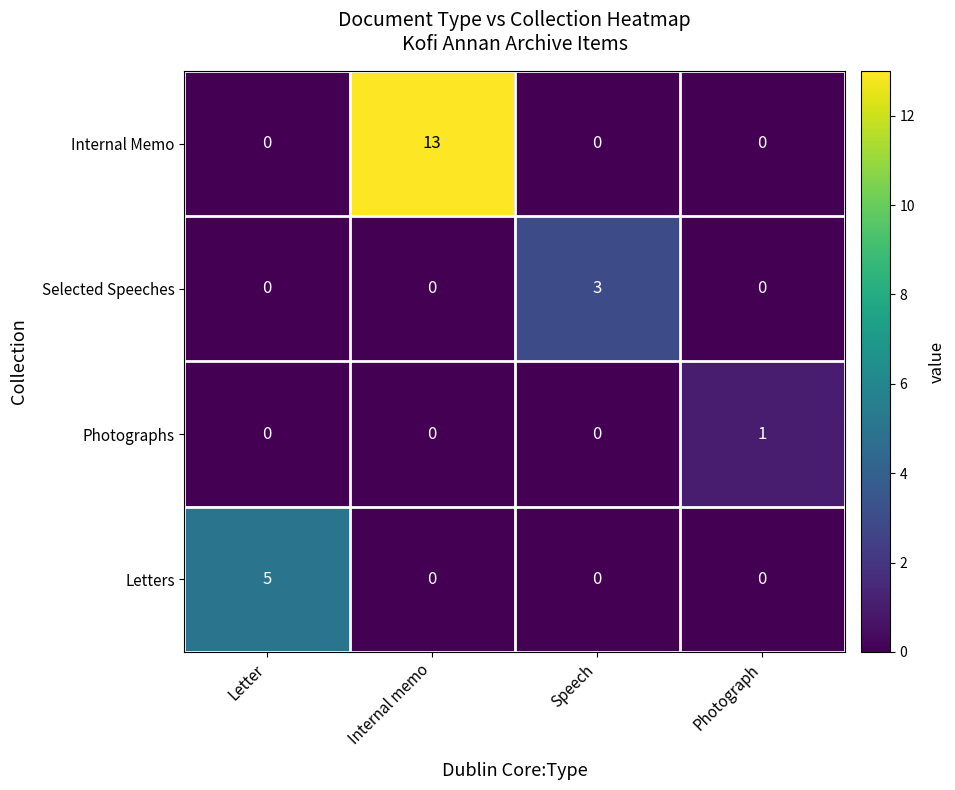

List the series in order of their overall mean, highest first.

Internal Memo, Letters, Selected Speeches, Photographs